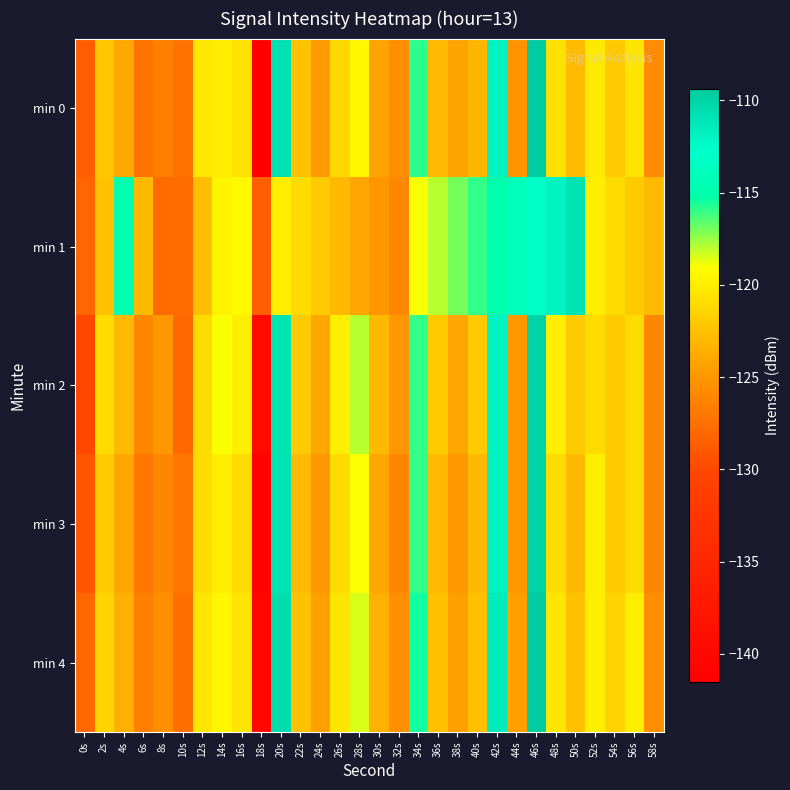

List the series in order of their peak value, lowest first.

min 1, min 2, min 3, min 4, min 0